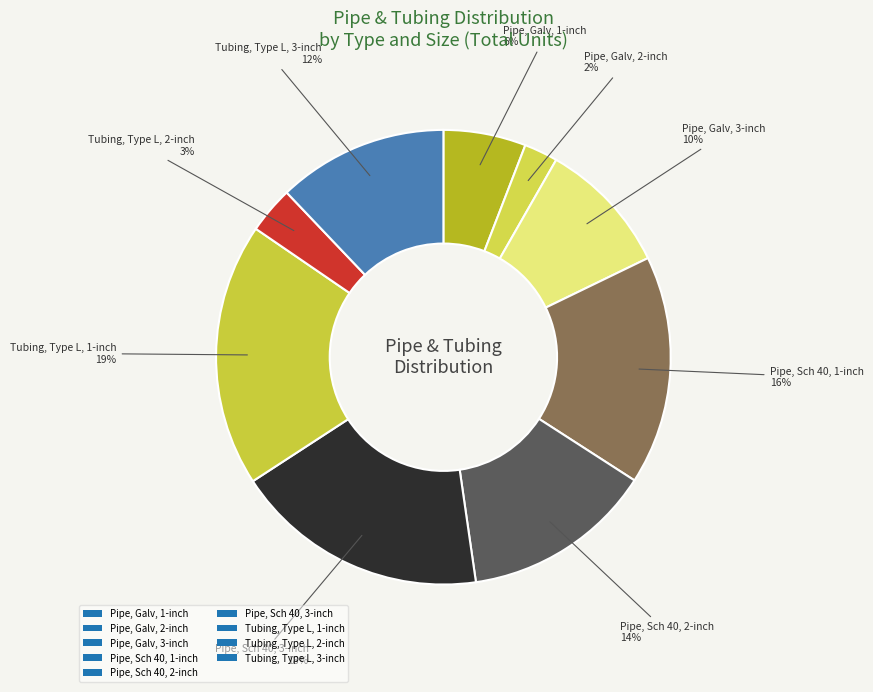

Which slice is the smallest?

Pipe, Galv, 2-inch